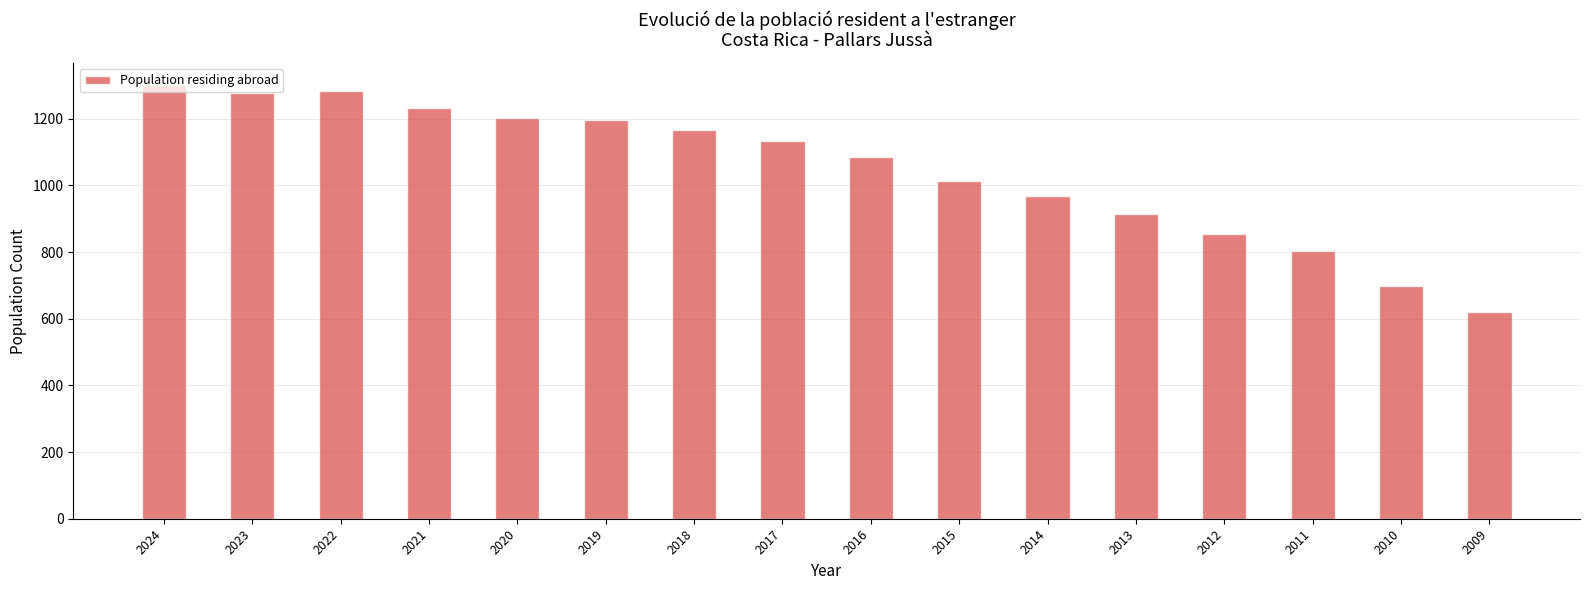

What is the value of the 7th bar from the left?

1166